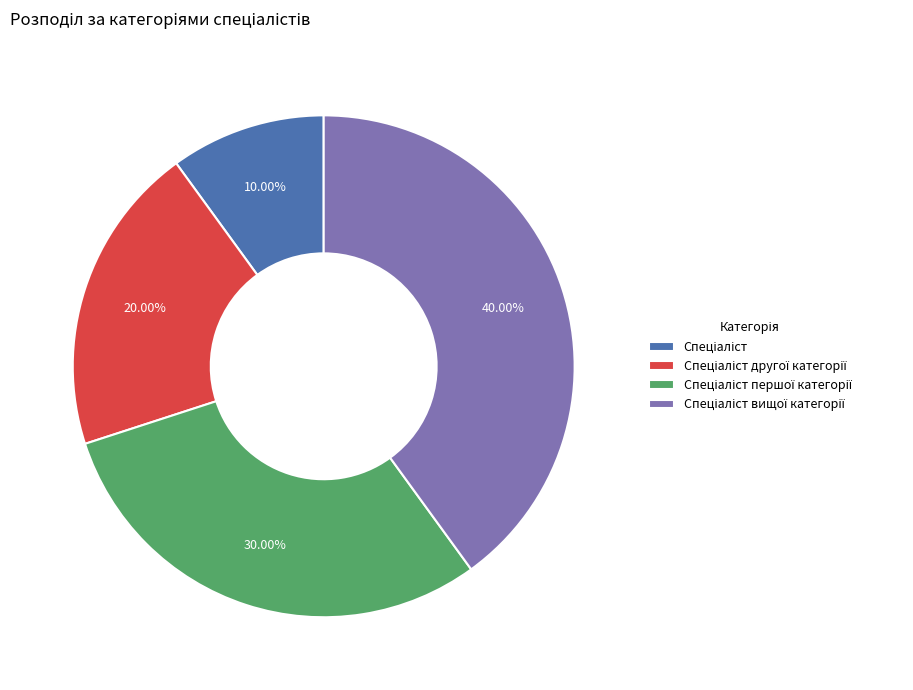

Does any single category account for the majority?

No